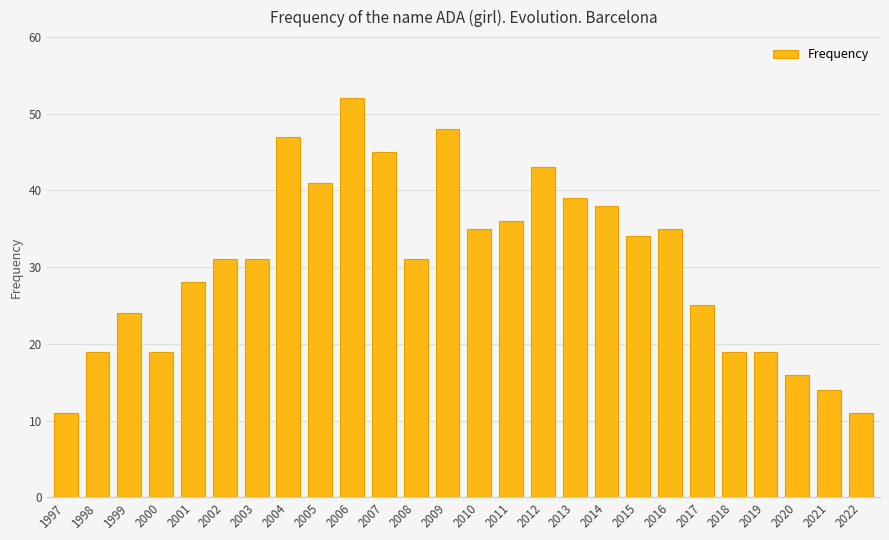

What value does the data have at 2015?

34